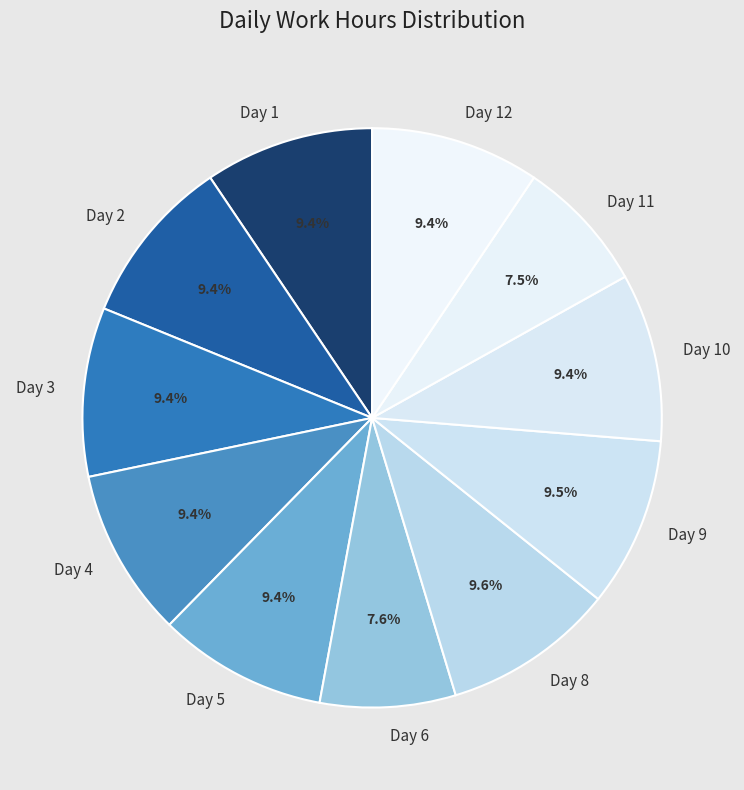

Is it true that Day 5 is 4% of the pie?

False